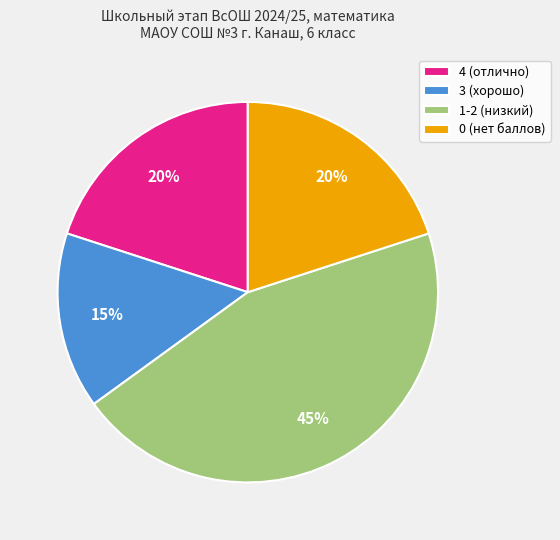

What is the ratio of the value at 0 (нет баллов) to the value at 4 (отлично)?

1.0